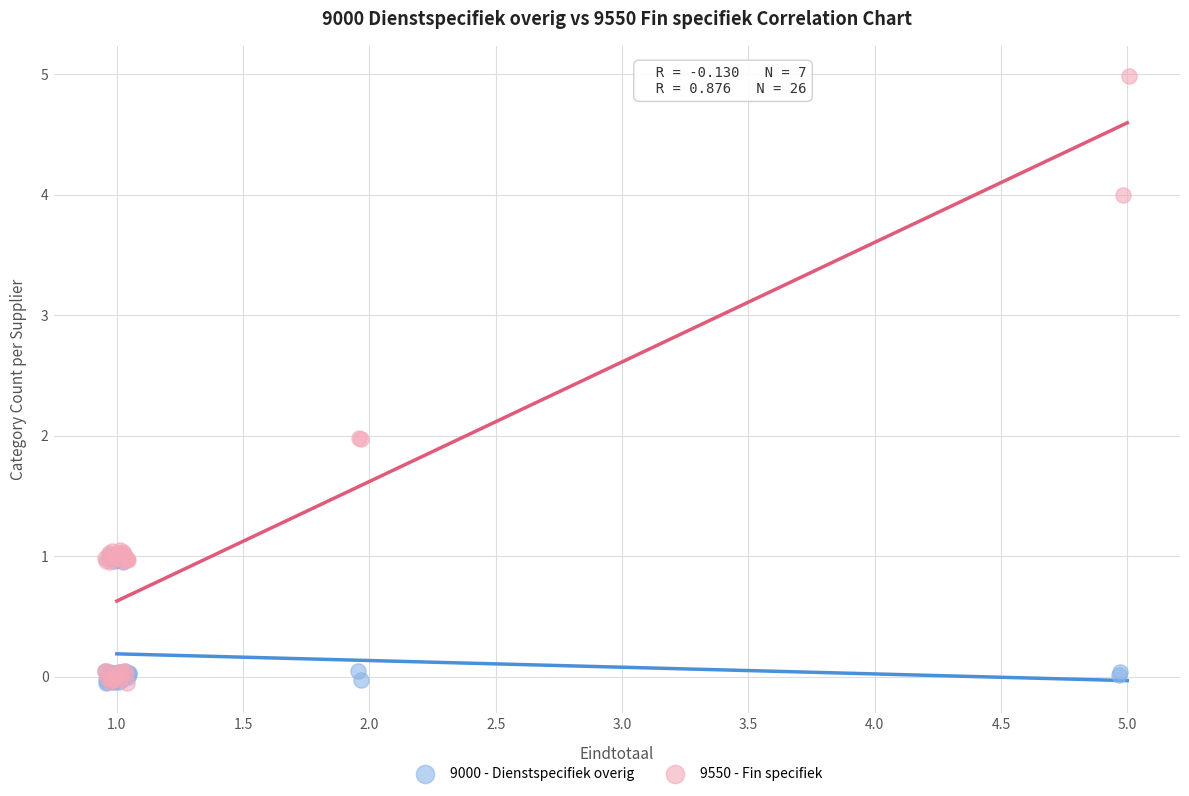

Which series has the widest spread of Y values?

9550 - Fin specifiek